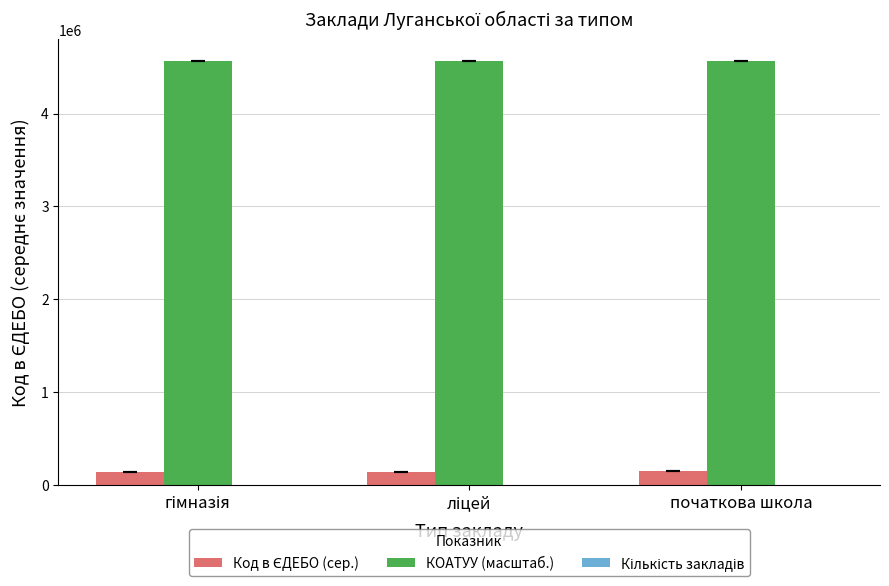

Which series has the largest total across all categories?

КОАТУУ (масштаб.)